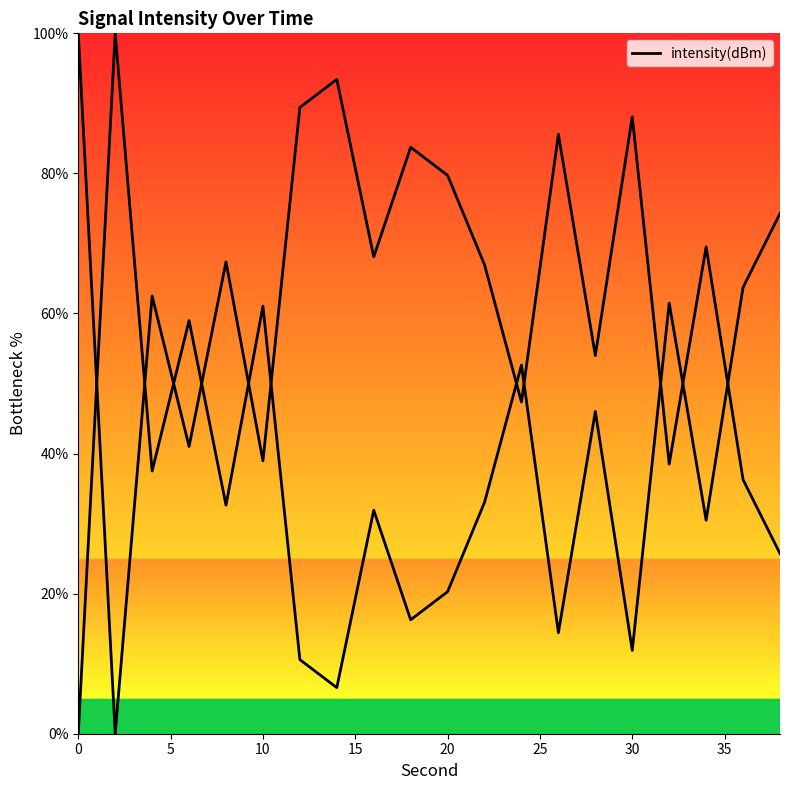

Does the chart display data point markers on the line(s)?

No